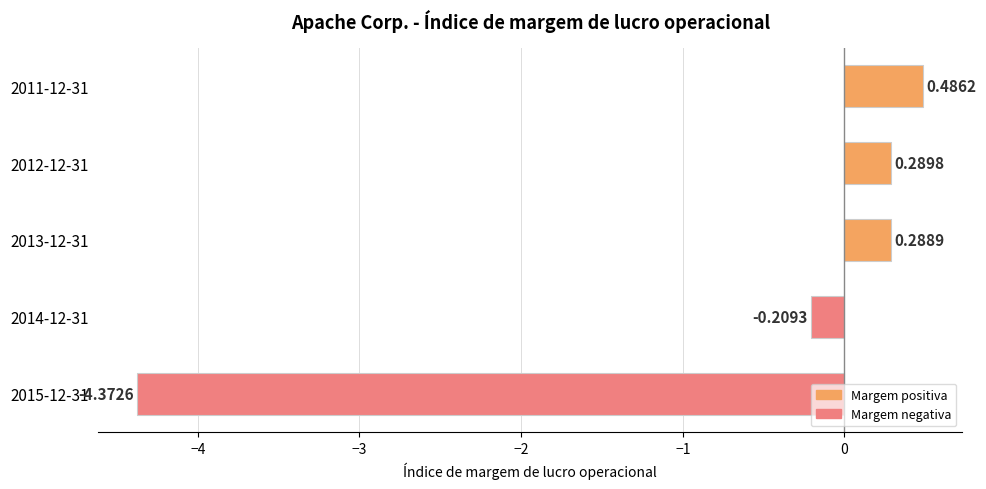

What is the change in value from 2013-12-31 to 2011-12-31?

+0.2